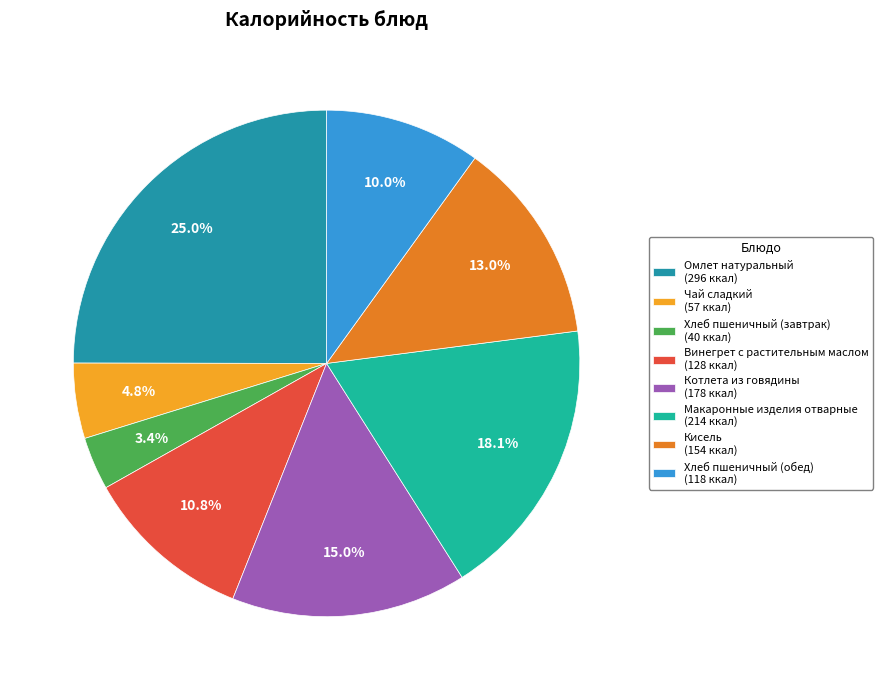

How many segments does this pie chart have?

8